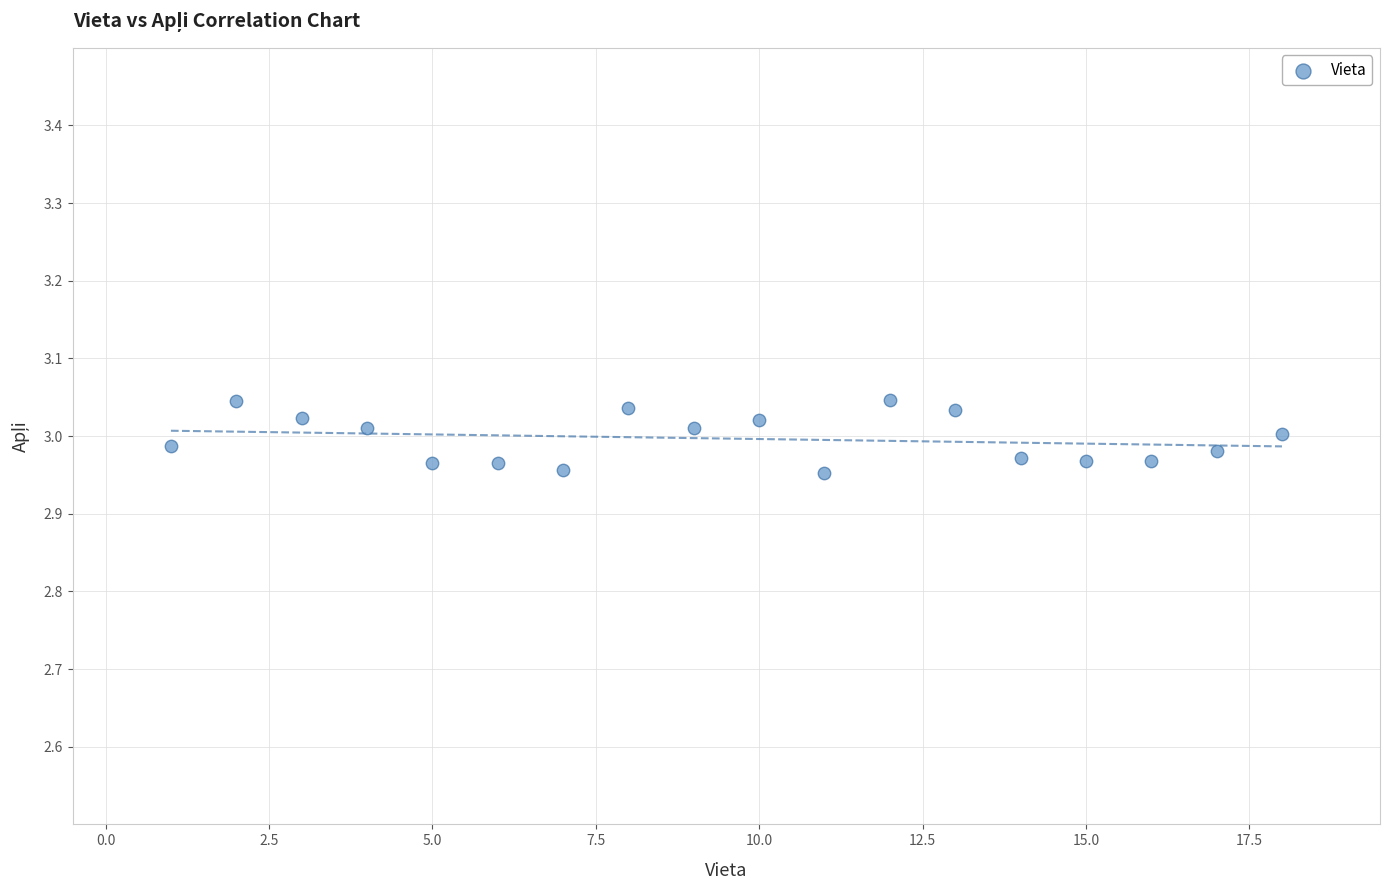

What is the range of X values (max minus min)?

17.0